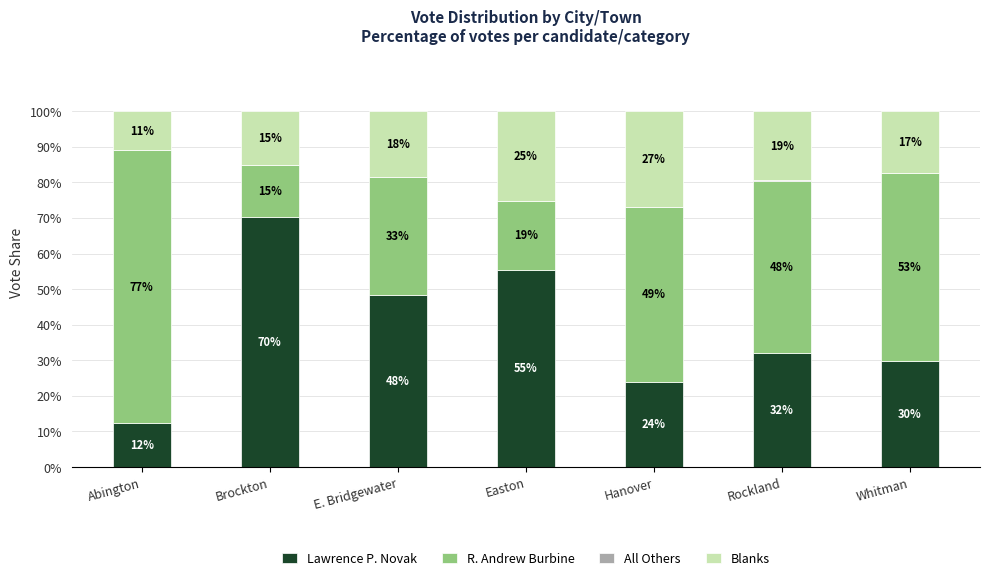

Are the bars grouped side by side (vs. stacked)?

No